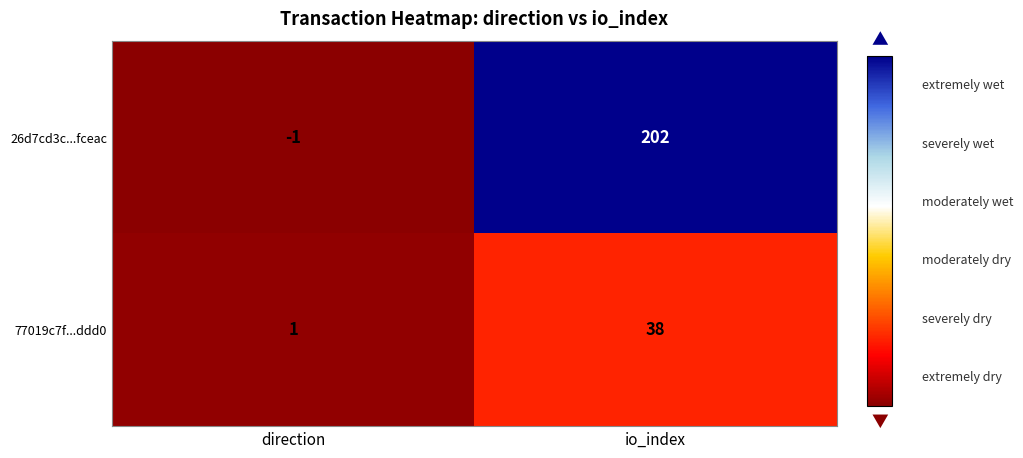

What is the highest value of the 26d7cd3c...fceac series?

202